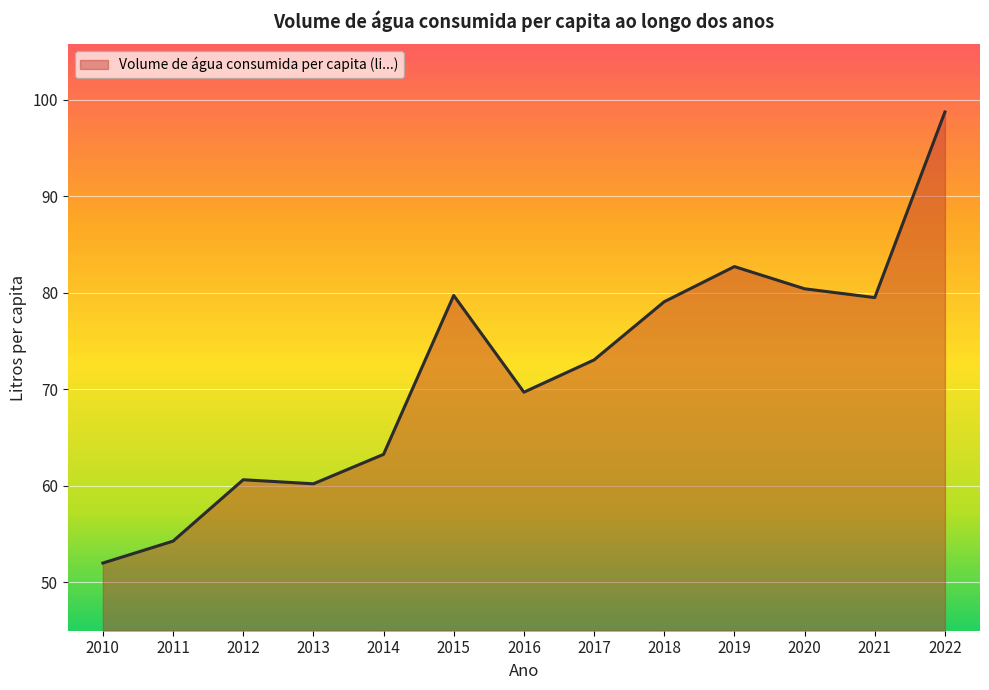

What is the change in value from 2018 to 2021?

+0.4